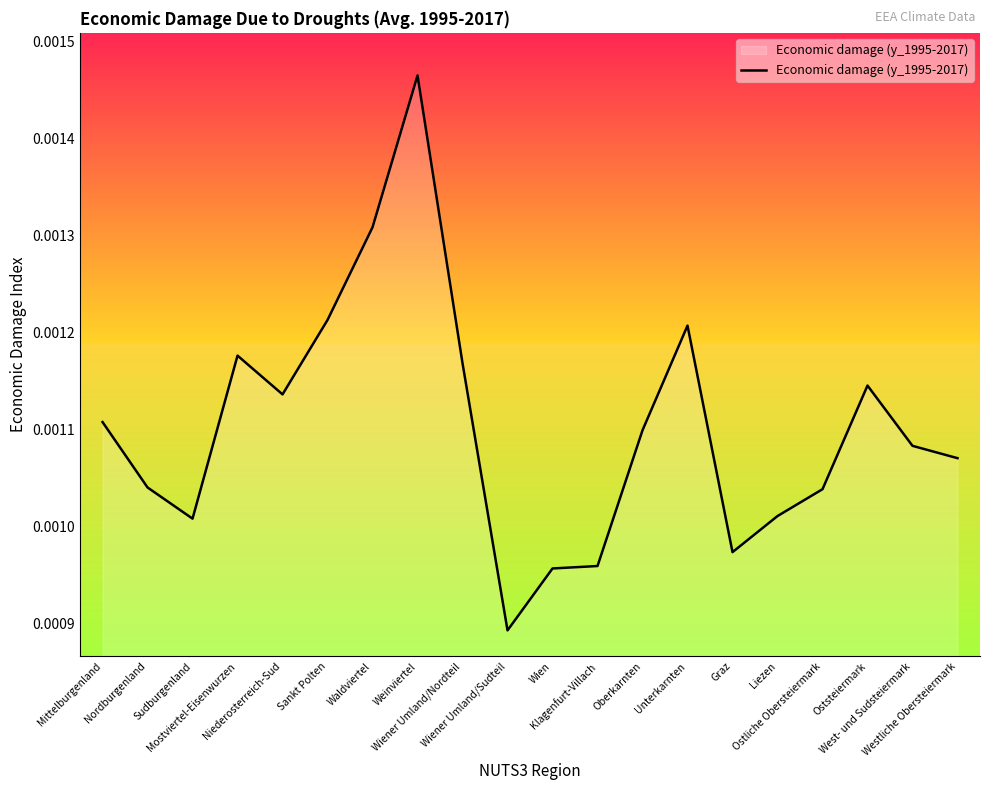

Rank the categories by value from highest to lowest.

Weinviertel, Waldviertel, Sankt Polten, Unterkarnten, Mostviertel-Eisenwurzen, Wiener Umland/Nordteil, Oststeiermark, Niederosterreich-Sud, Mittelburgenland, Oberkarnten, West- und Sudsteiermark, Westliche Obersteiermark, Nordburgenland, Ostliche Obersteiermark, Liezen, Sudburgenland, Graz, Klagenfurt-Villach, Wien, Wiener Umland/Sudteil